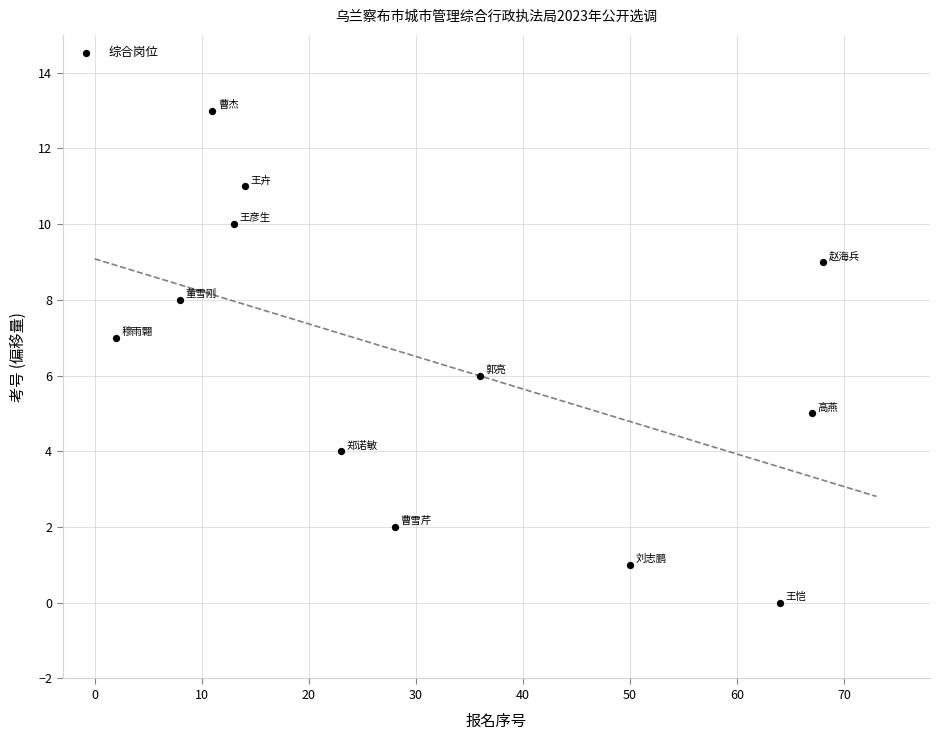

What is the range of X values (max minus min)?

66